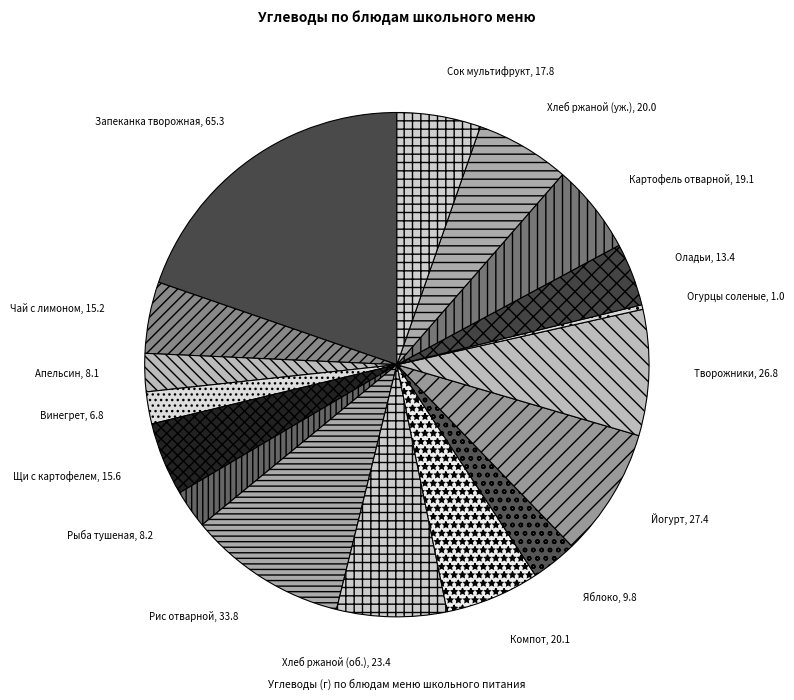

Is there a majority slice in this chart?

No